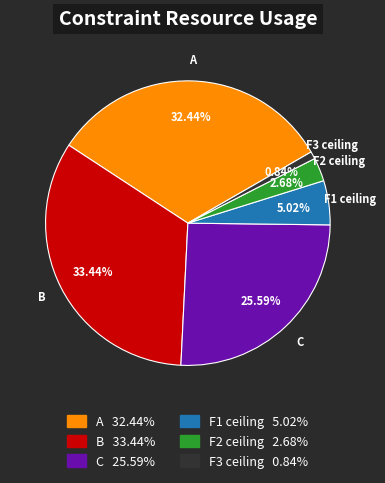

To the nearest percent, what is the difference between the largest and smallest slice percentages?

33%